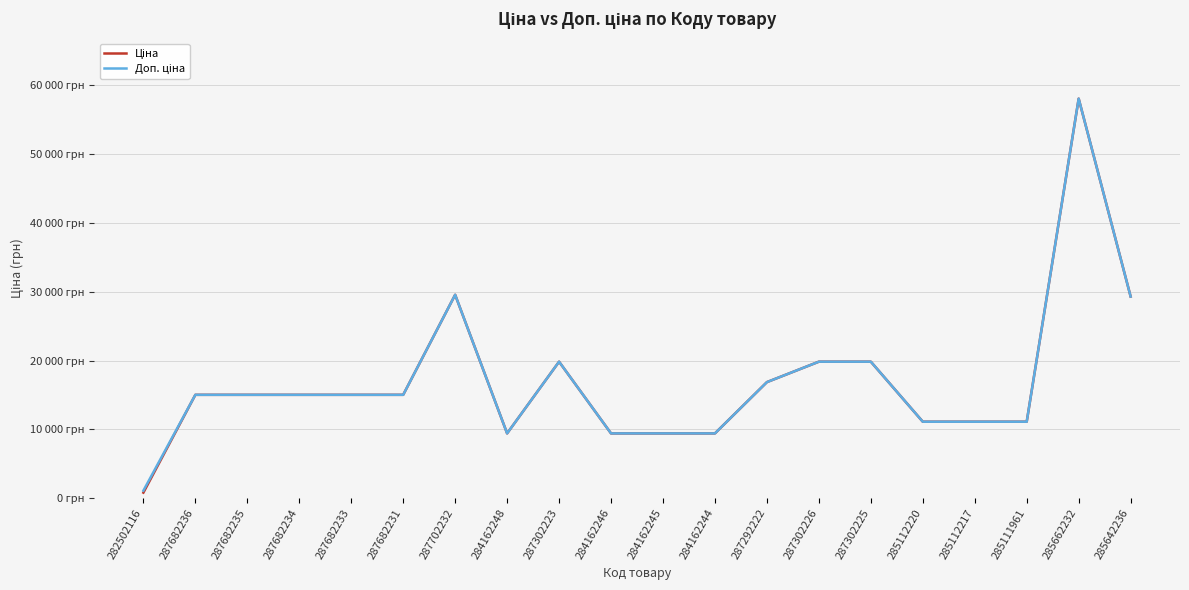

True or false: Доп. ціна and Ціна cross at least once.

False